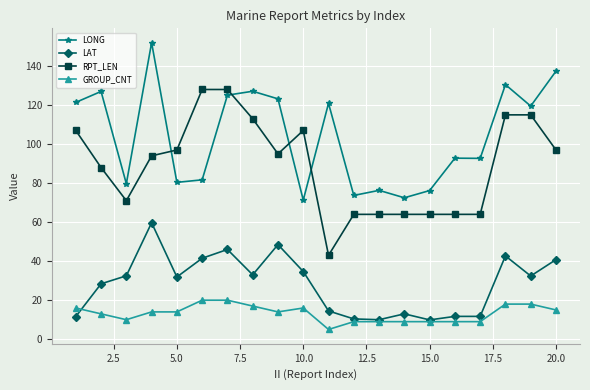

List the series in order of their peak value, highest first.

LONG, RPT_LEN, LAT, GROUP_CNT